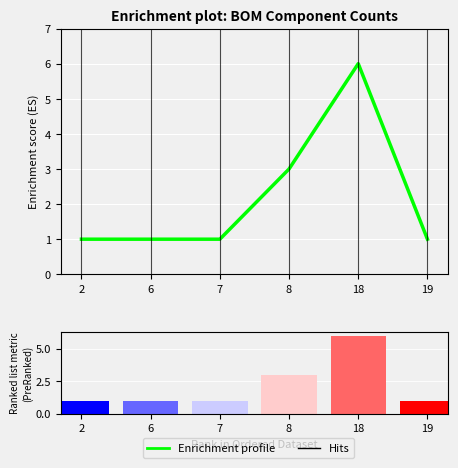

Which label corresponds to the smallest value in the chart?

2